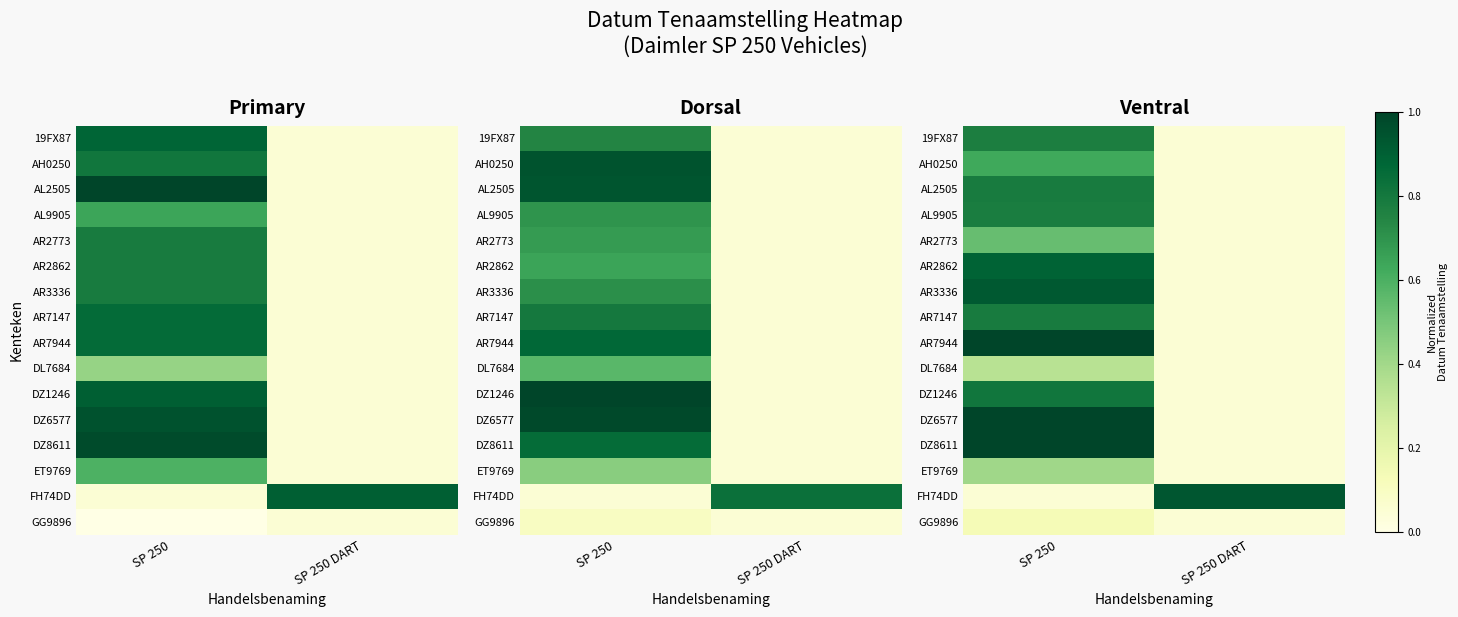

What is the total value across all series at SP 250?

10.8